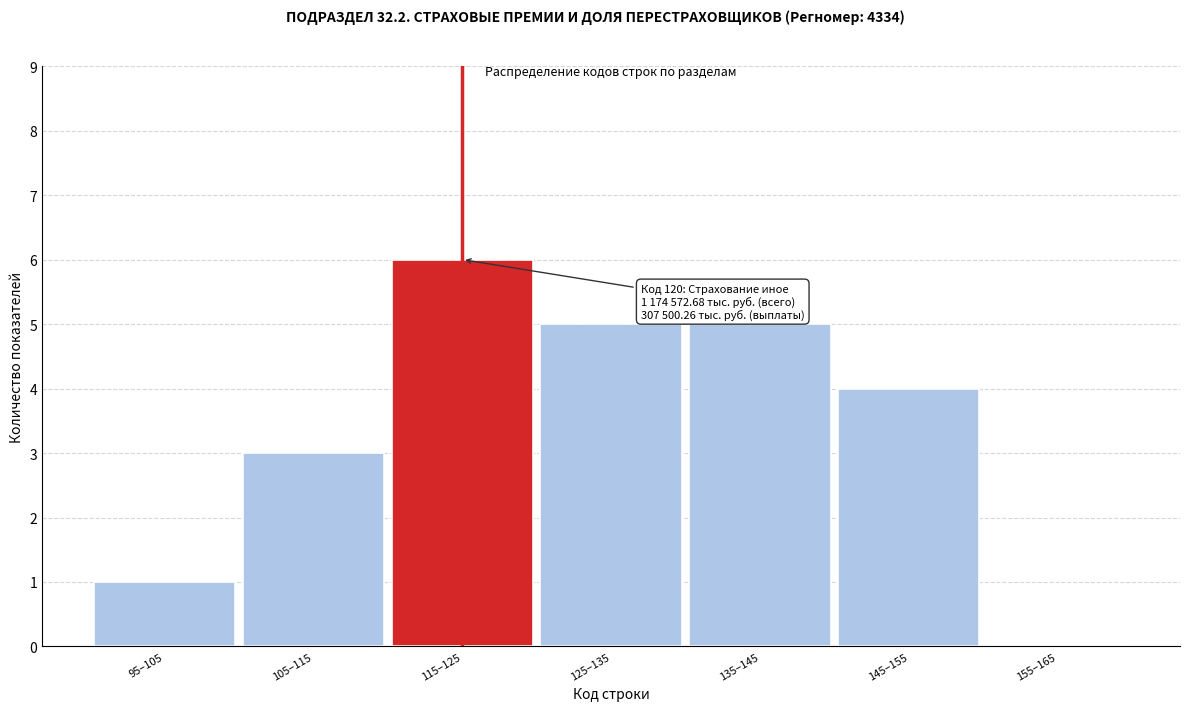

Reading right to left, transcribe all the data shown in this chart.

155–165=0	145–155=4	135–145=5	125–135=5	115–125=6	105–115=3	95–105=1